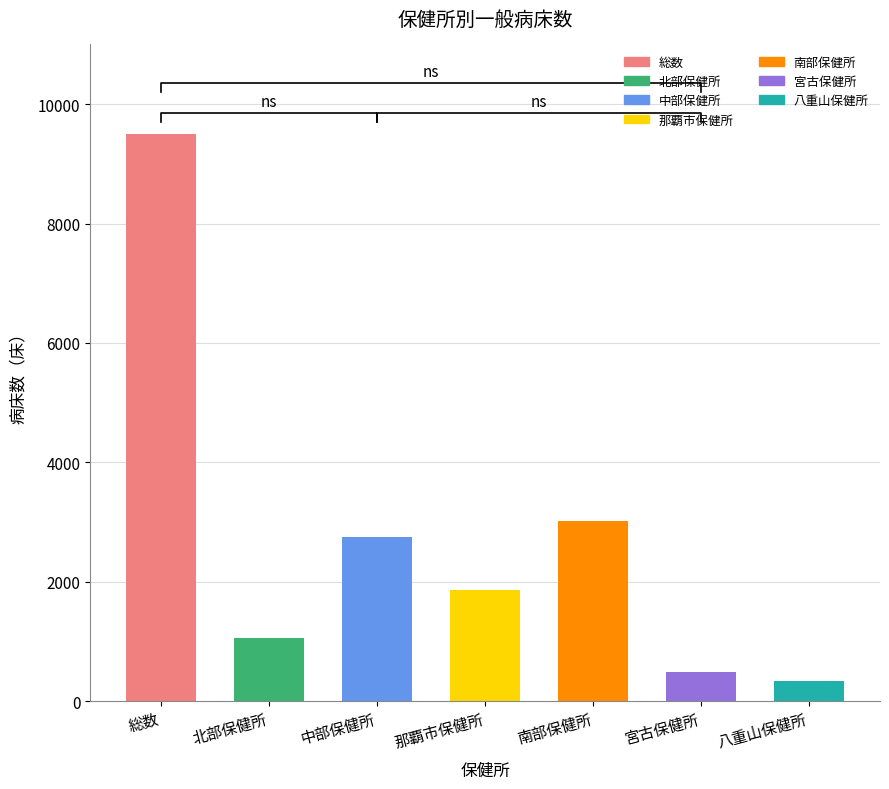

Reading left to right, extract all data points from this chart.

総数=9506	北部保健所=1060	中部保健所=2746	那覇市保健所=1858	南部保健所=3016	宮古保健所=487	八重山保健所=339